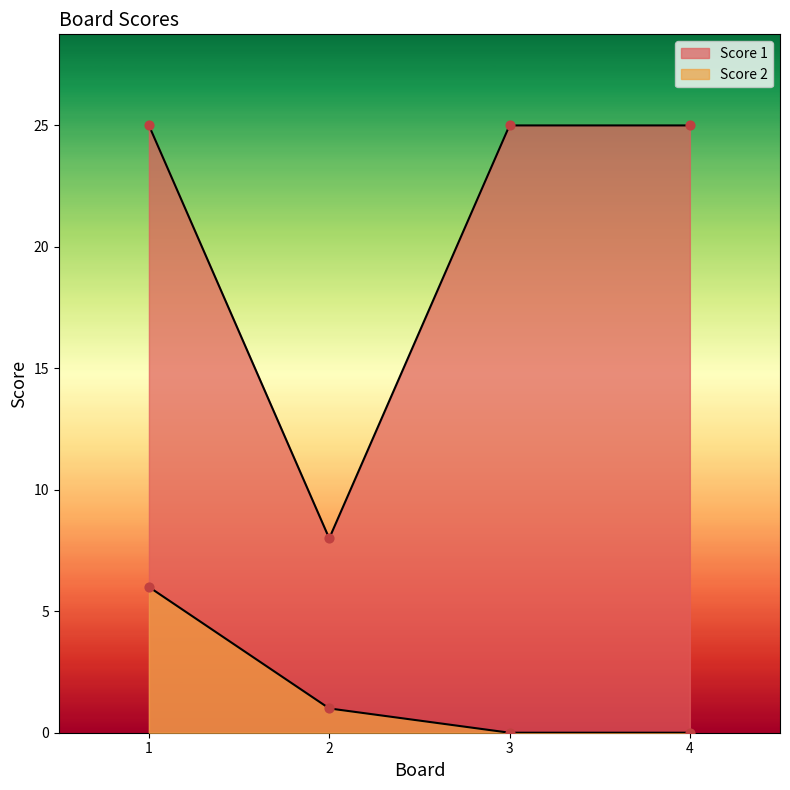

What is the total value across all series at 2?

9